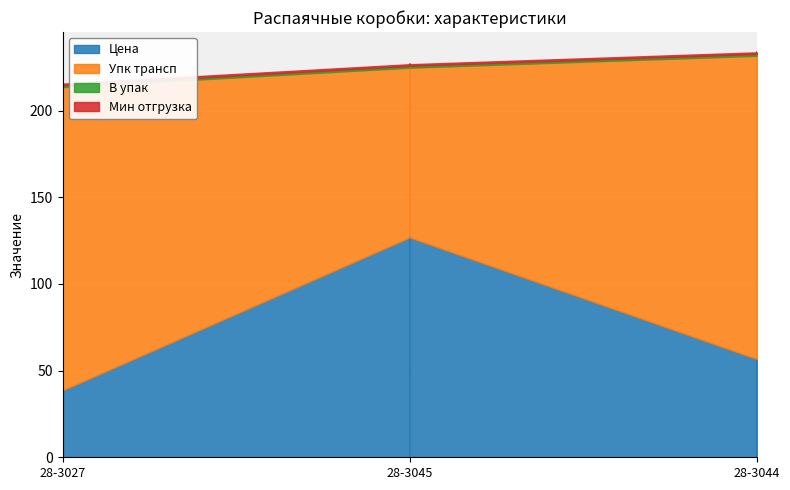

Reading left to right, transcribe all the data shown in this chart.

Цена: 38.6	126.8	56.7
Упк трансп: 175.0	98.0	175.0
В упак: 1.0	1.0	1.0
Мин отгрузка: 1.0	1.0	1.0